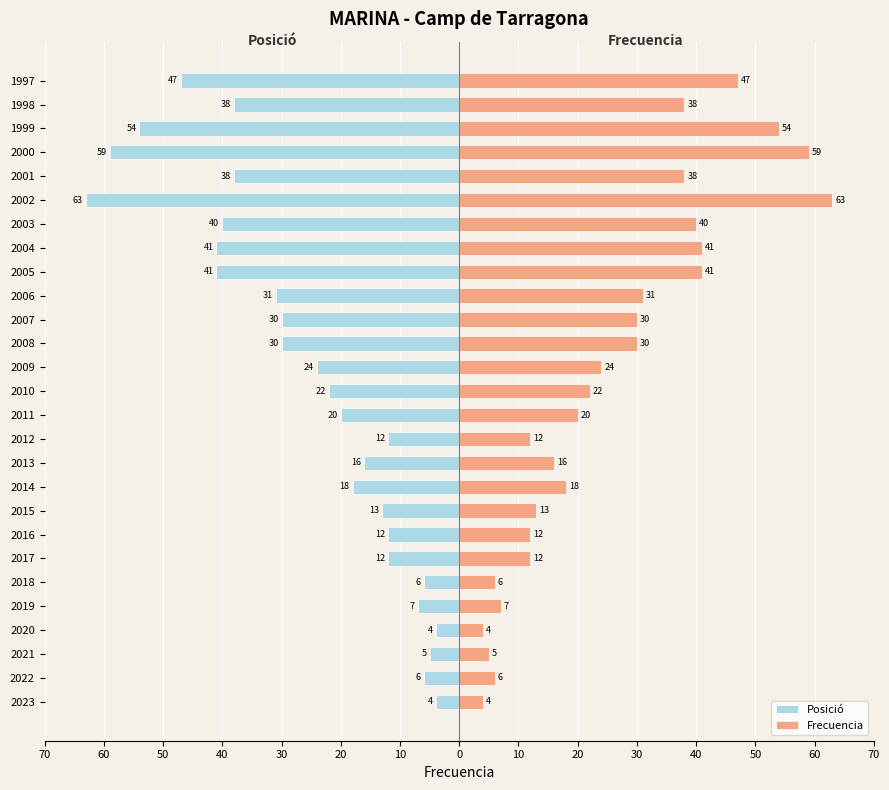

How many bars are there in each group?

2